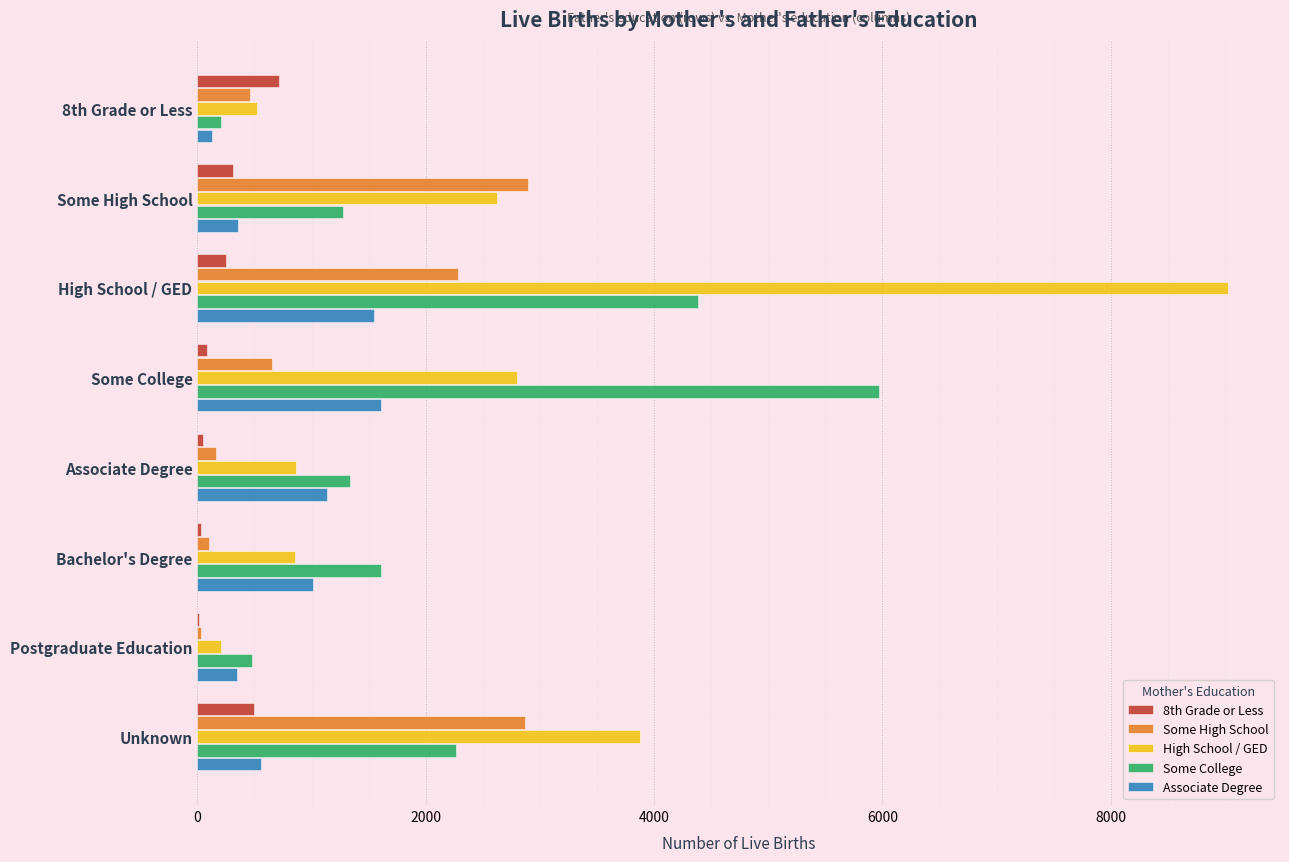

Which category has the highest value across all series?

High School / GED